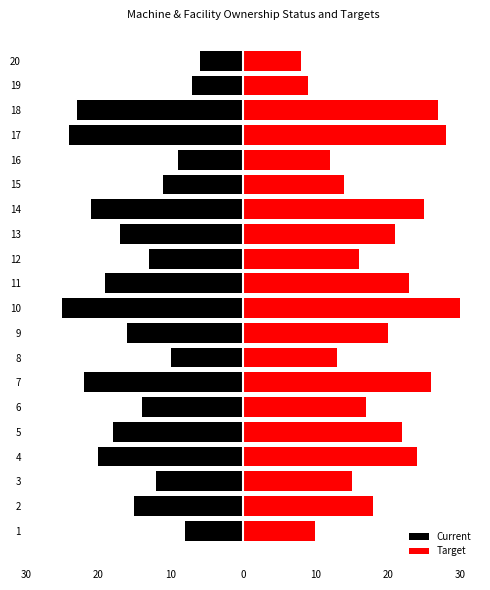

How many values in the Target series are below 20?

10